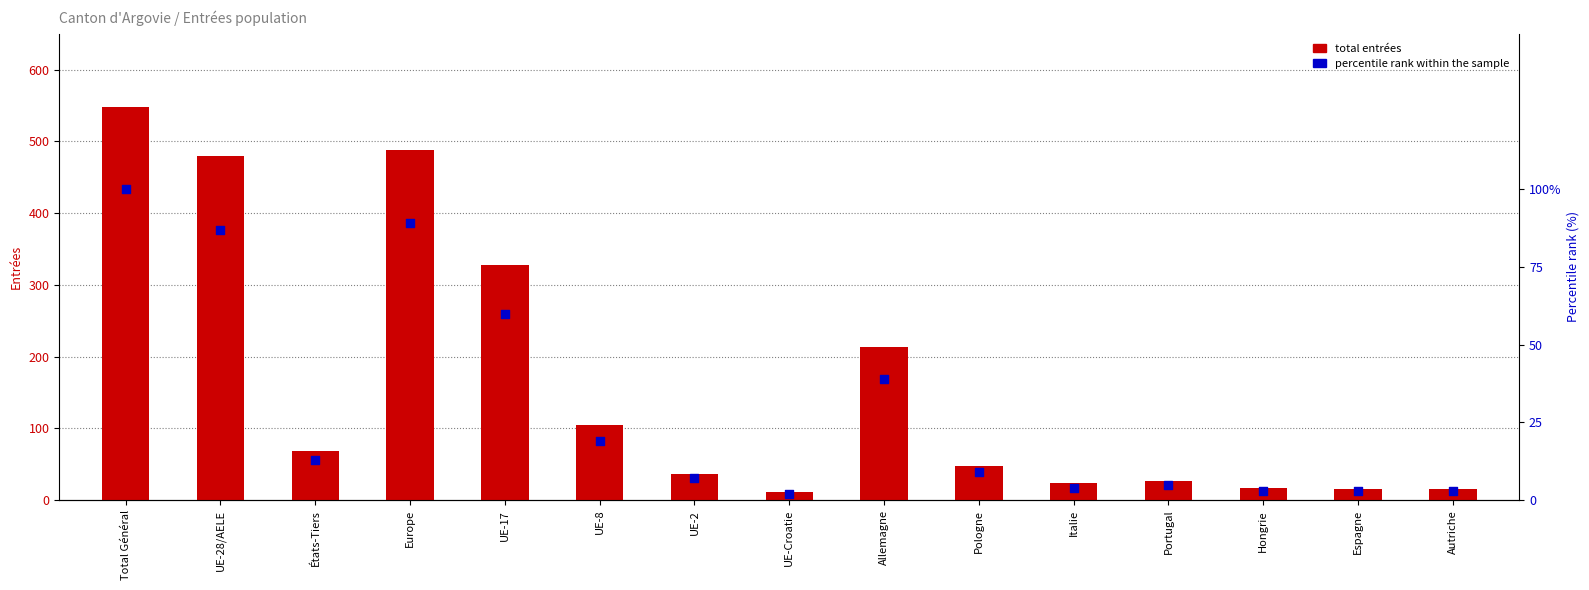

What is the total value across all series at Espagne?

19